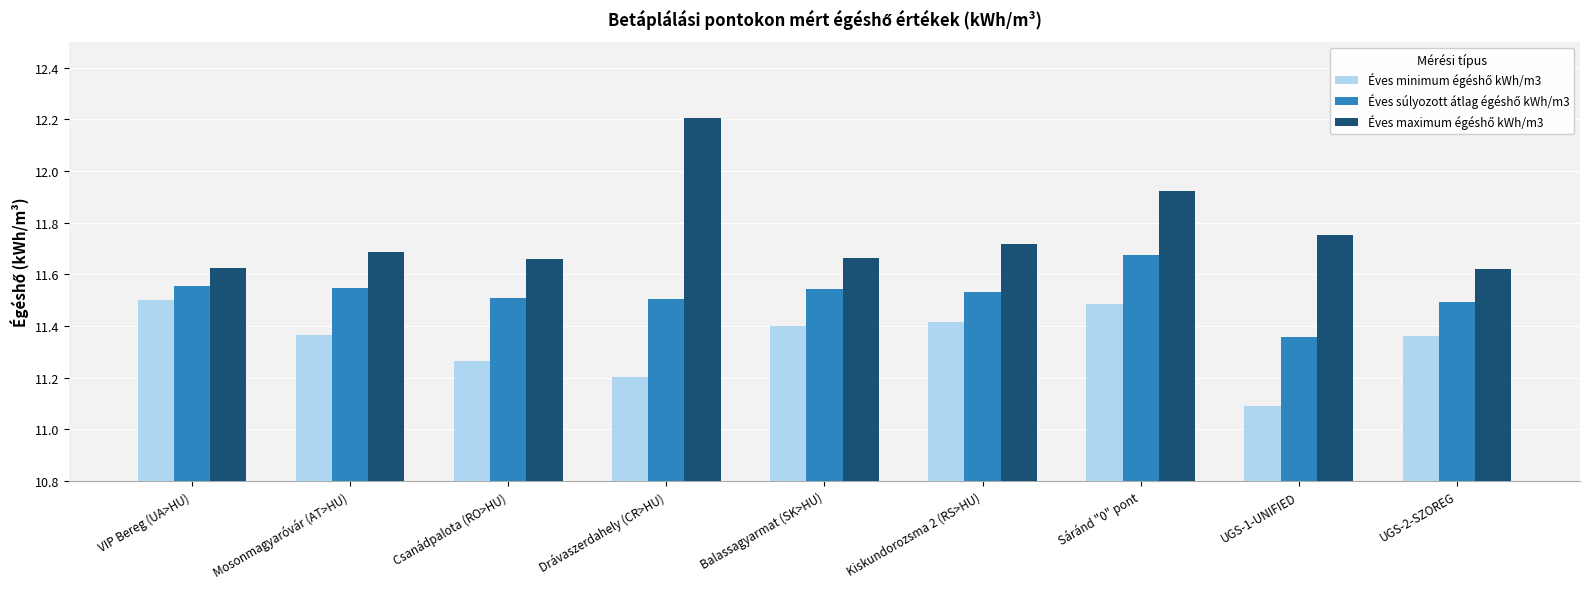

What is the total value across all series at UGS-2-SZOREG?

34.5